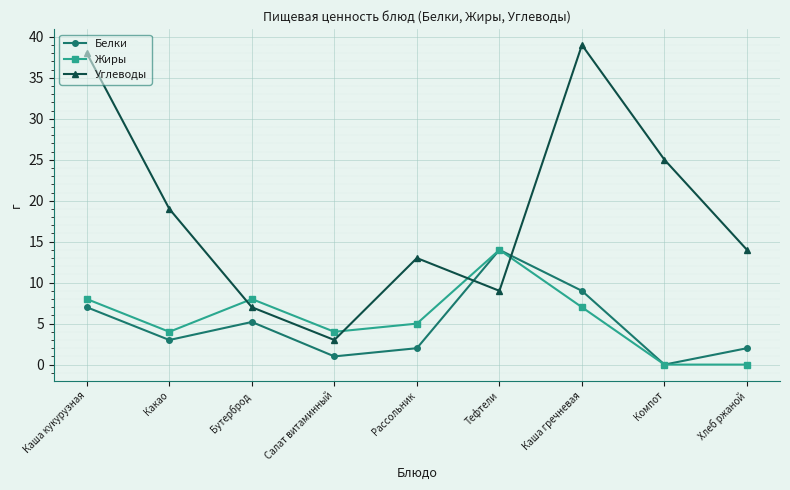

How many positive values does the Белки series have?

8